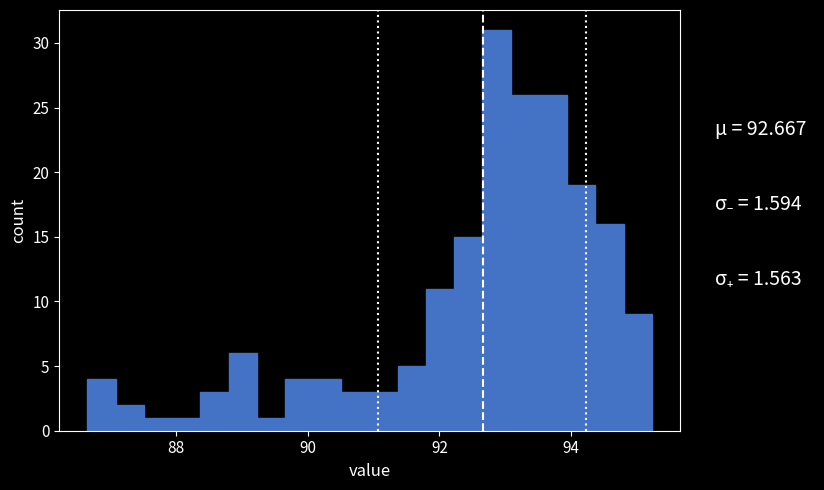

Around what value on the x-axis is the tallest bar? Give the approximate position of its centre, as read against the axis.

92.8